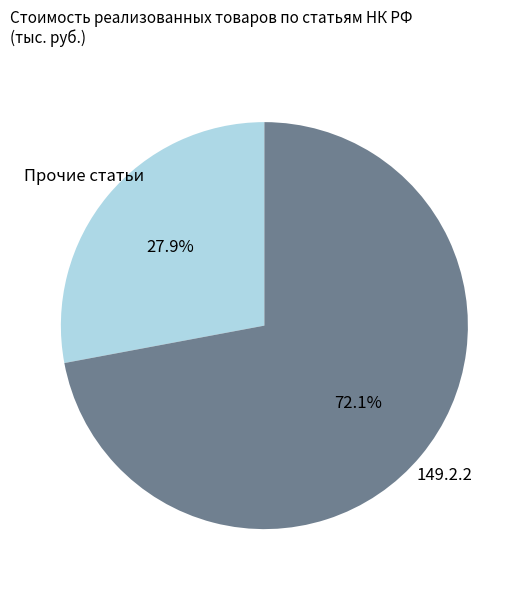

Which category has the biggest portion of the pie?

149.2.2